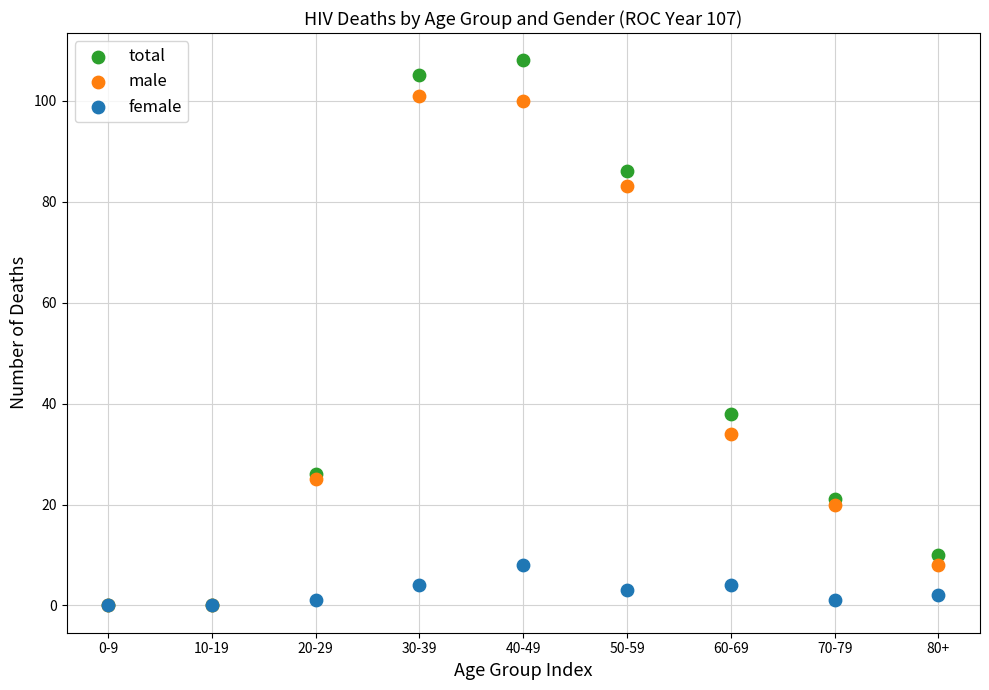

Which series reaches the maximum Y coordinate?

total